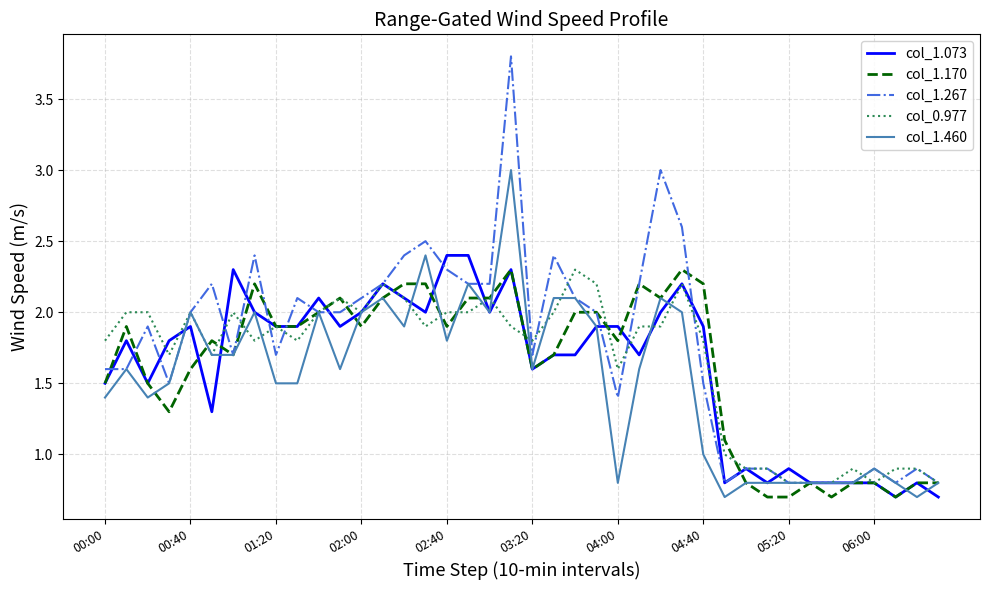

What is the greatest value displayed?

3.8